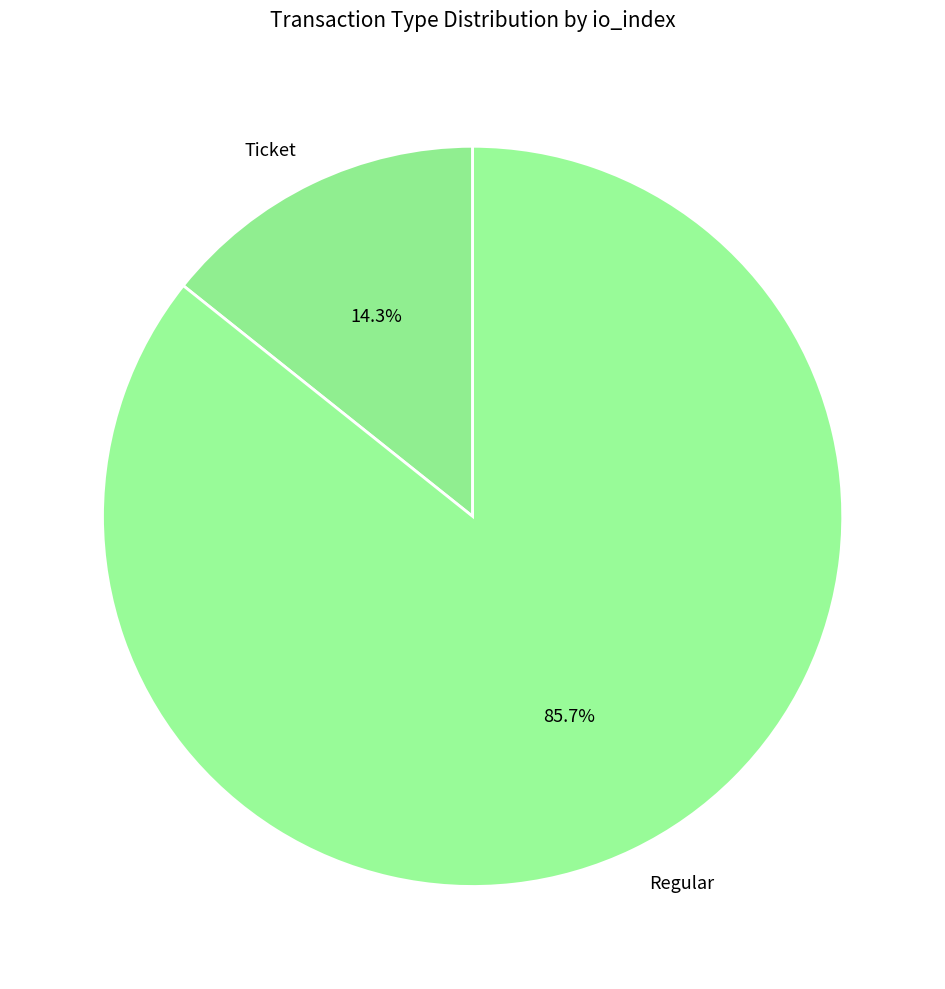

Which slice is the largest?

Regular